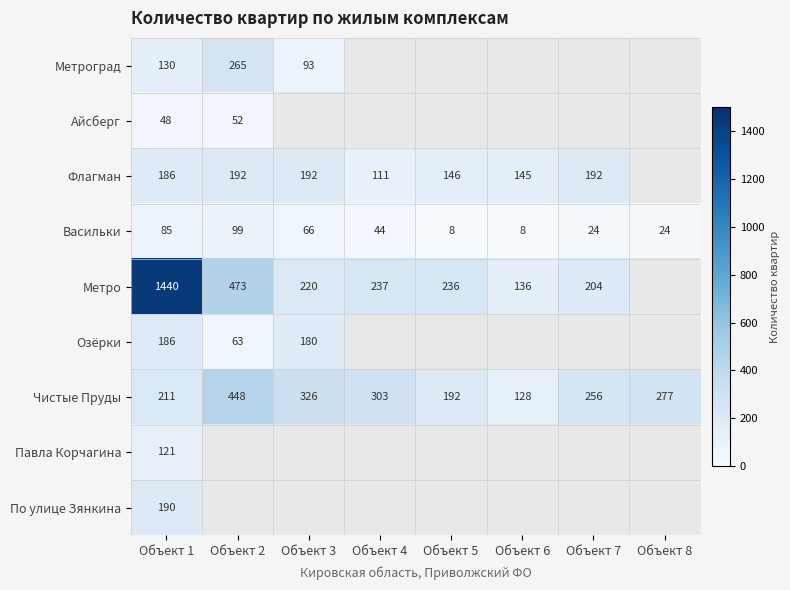

What is the spread (max minus min) of values at Объект 1?

1392